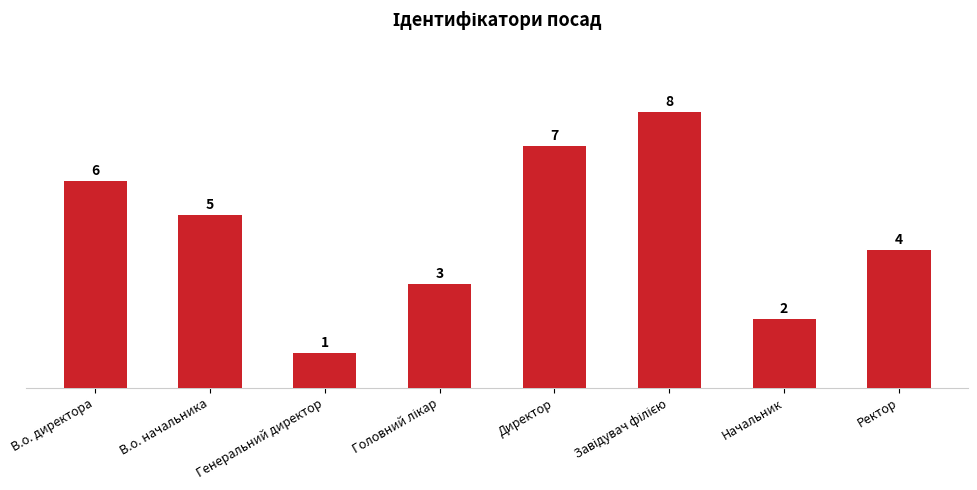

How many bars are there in total?

8